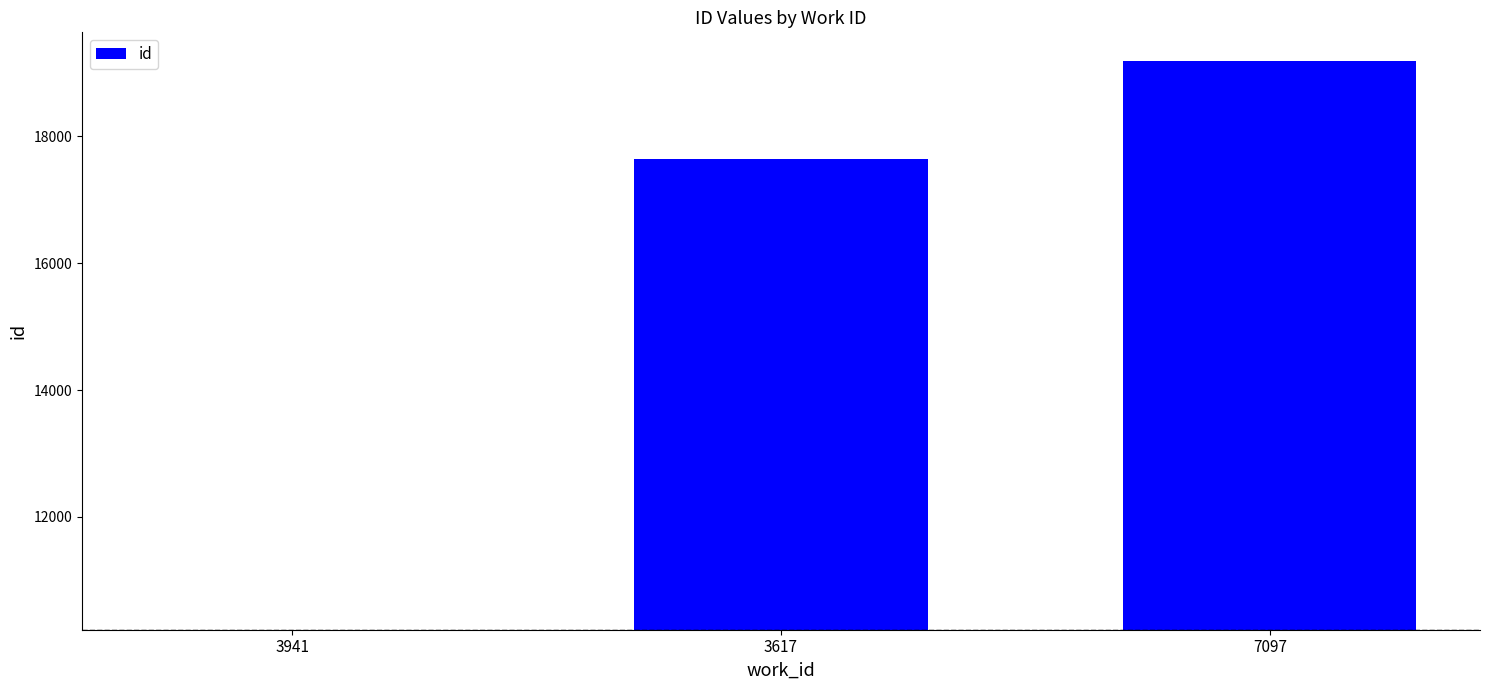

List the labels in order of value, smallest first.

3941, 3617, 7097